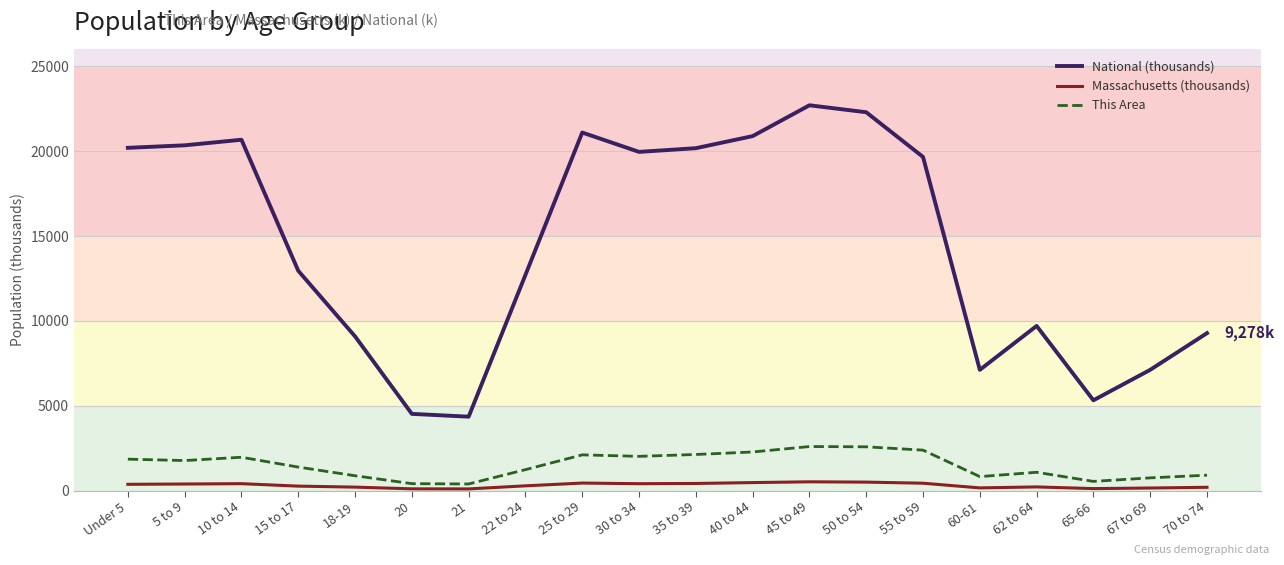

True or false: National (thousands) and This Area cross at least once.

False